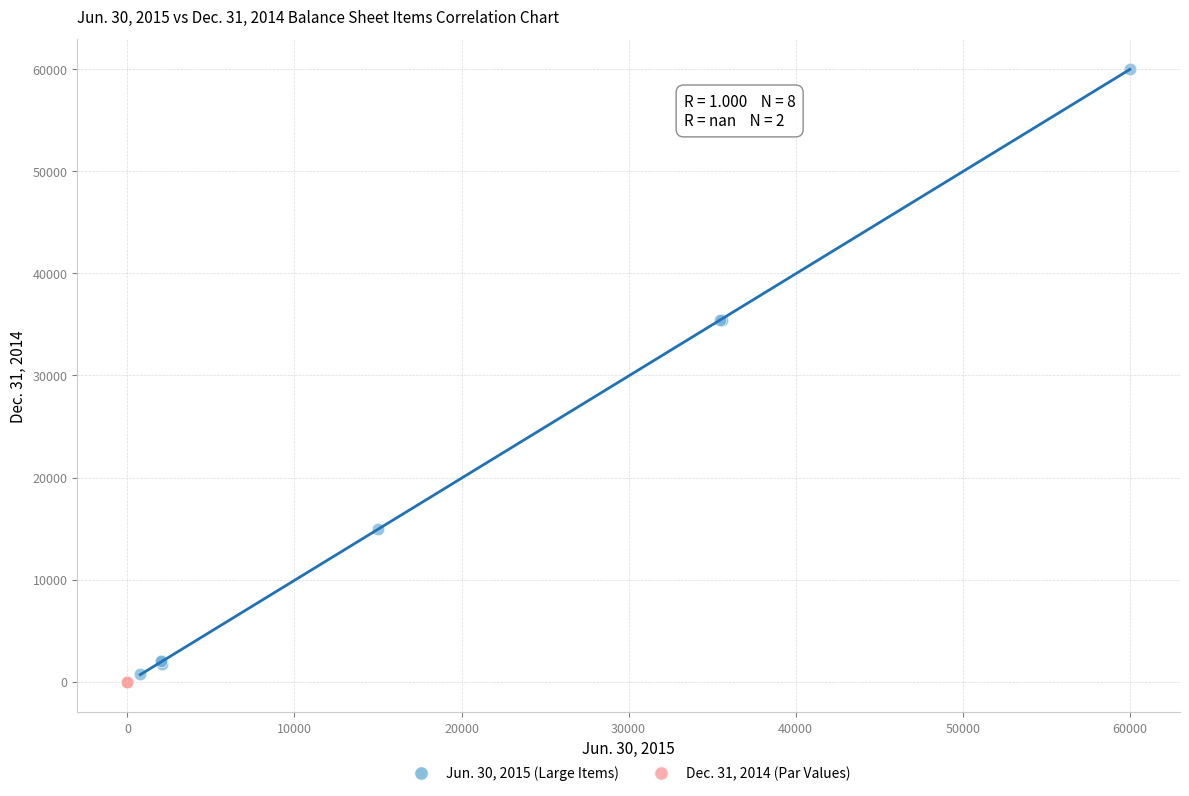

What are all the series names shown in the legend?

Jun. 30, 2015 (Large Items), Dec. 31, 2014 (Par Values)